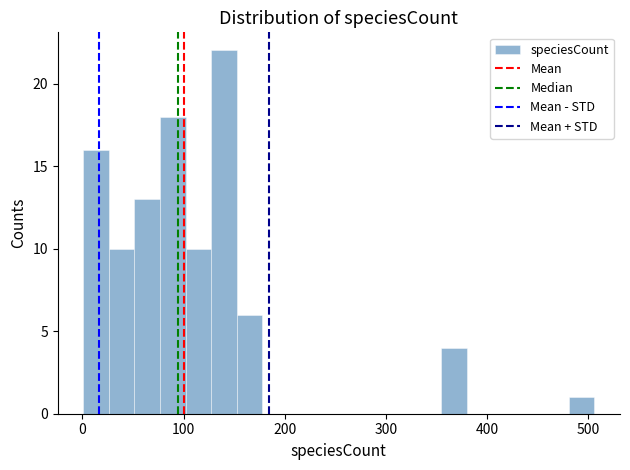

Around what value on the x-axis is the tallest bar? Give the approximate position of its centre, as read against the axis.

140